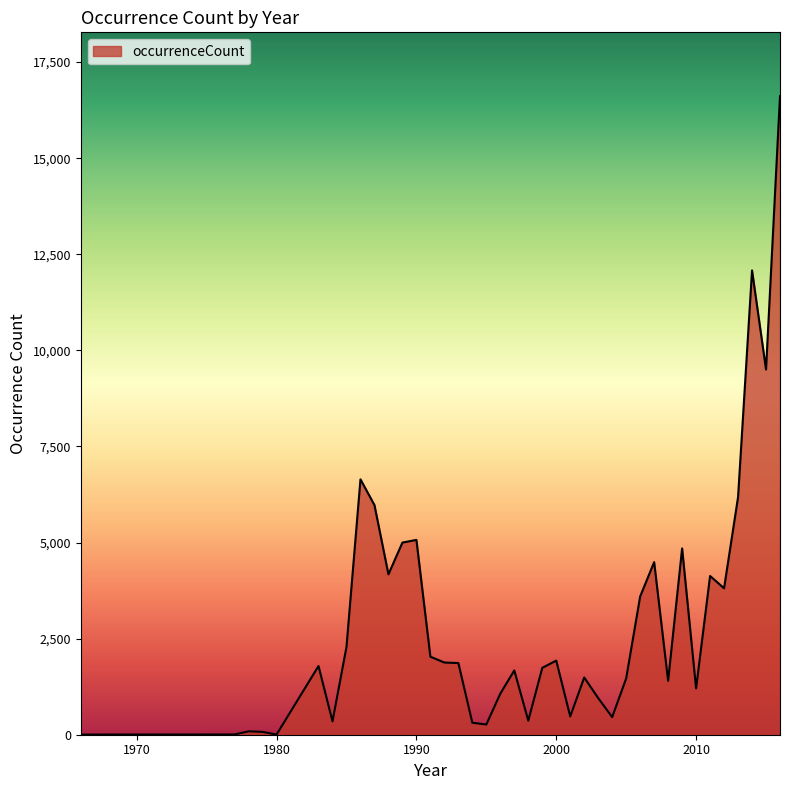

What is the greatest value displayed?

16614